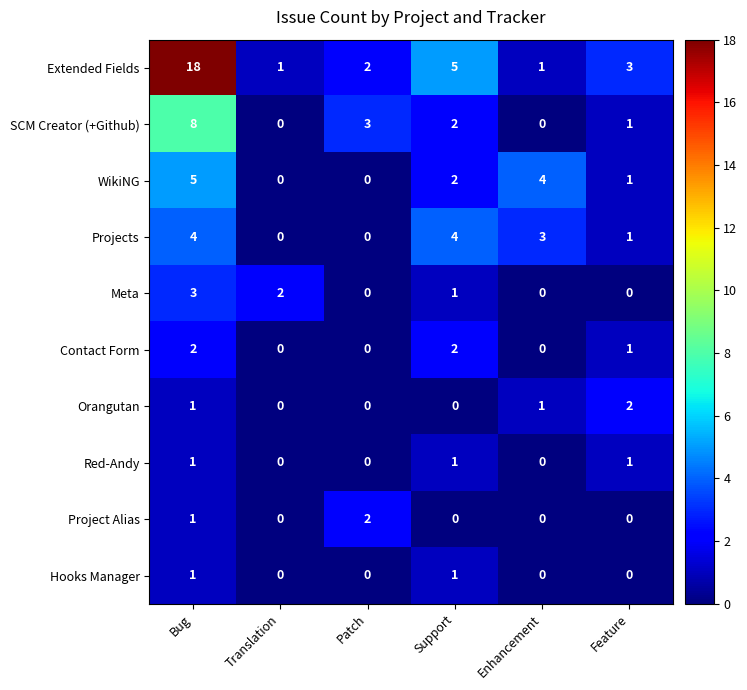

At which category is the sum across all series the highest?

Bug